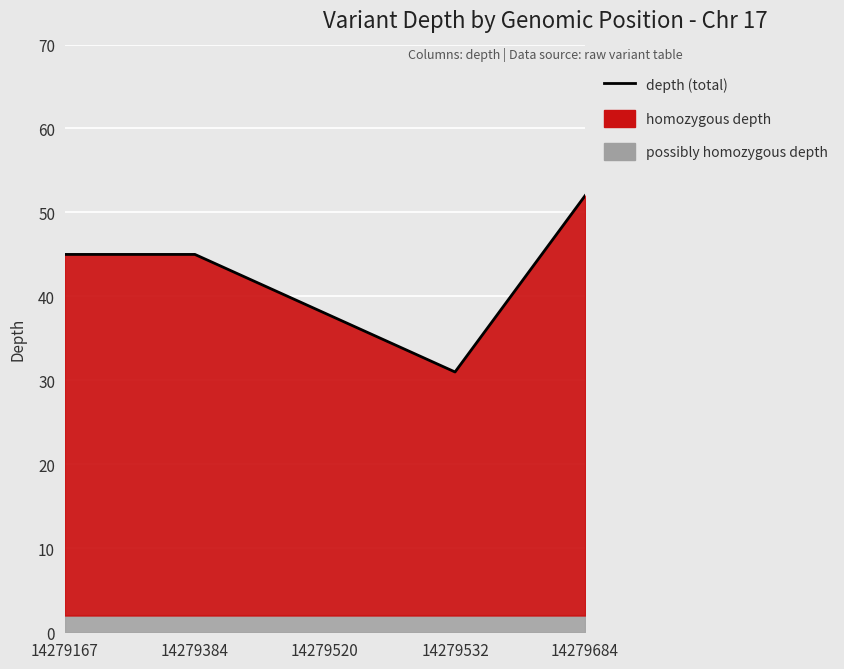

Is it true that the value at 14279684 is 81?

False